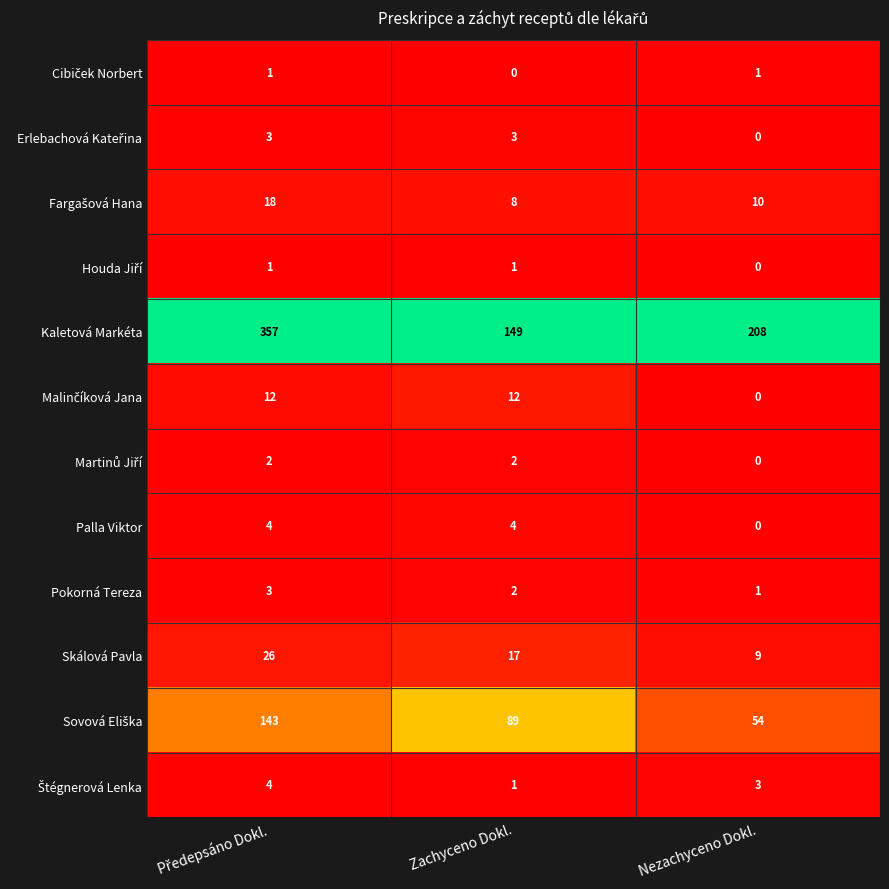

At how many categories does at least one series exceed 0?

3